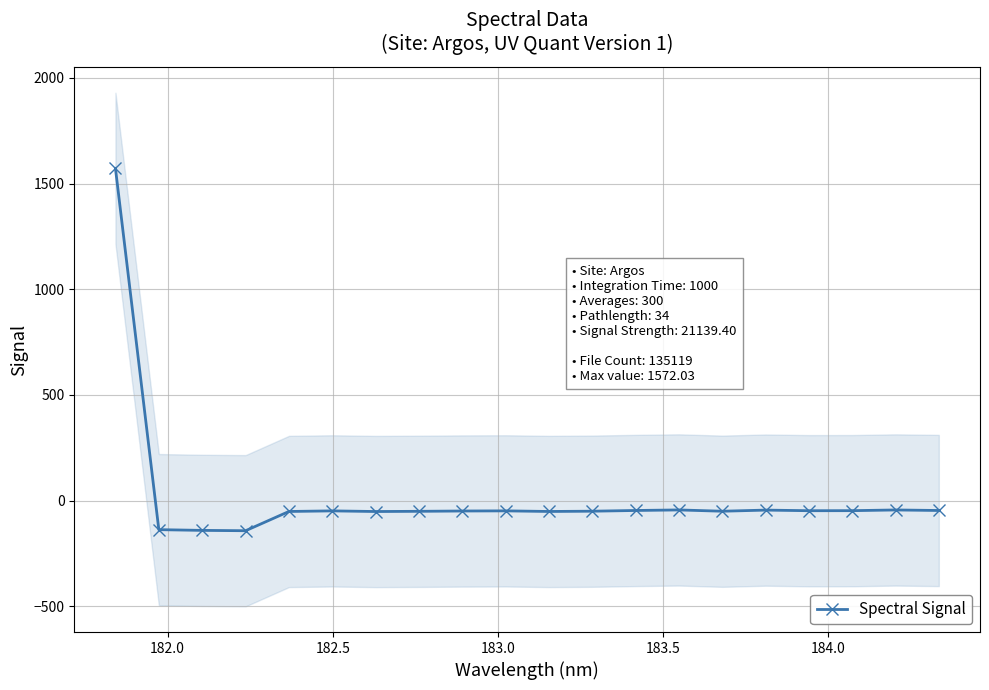

Does the chart display data point markers on the line(s)?

Yes